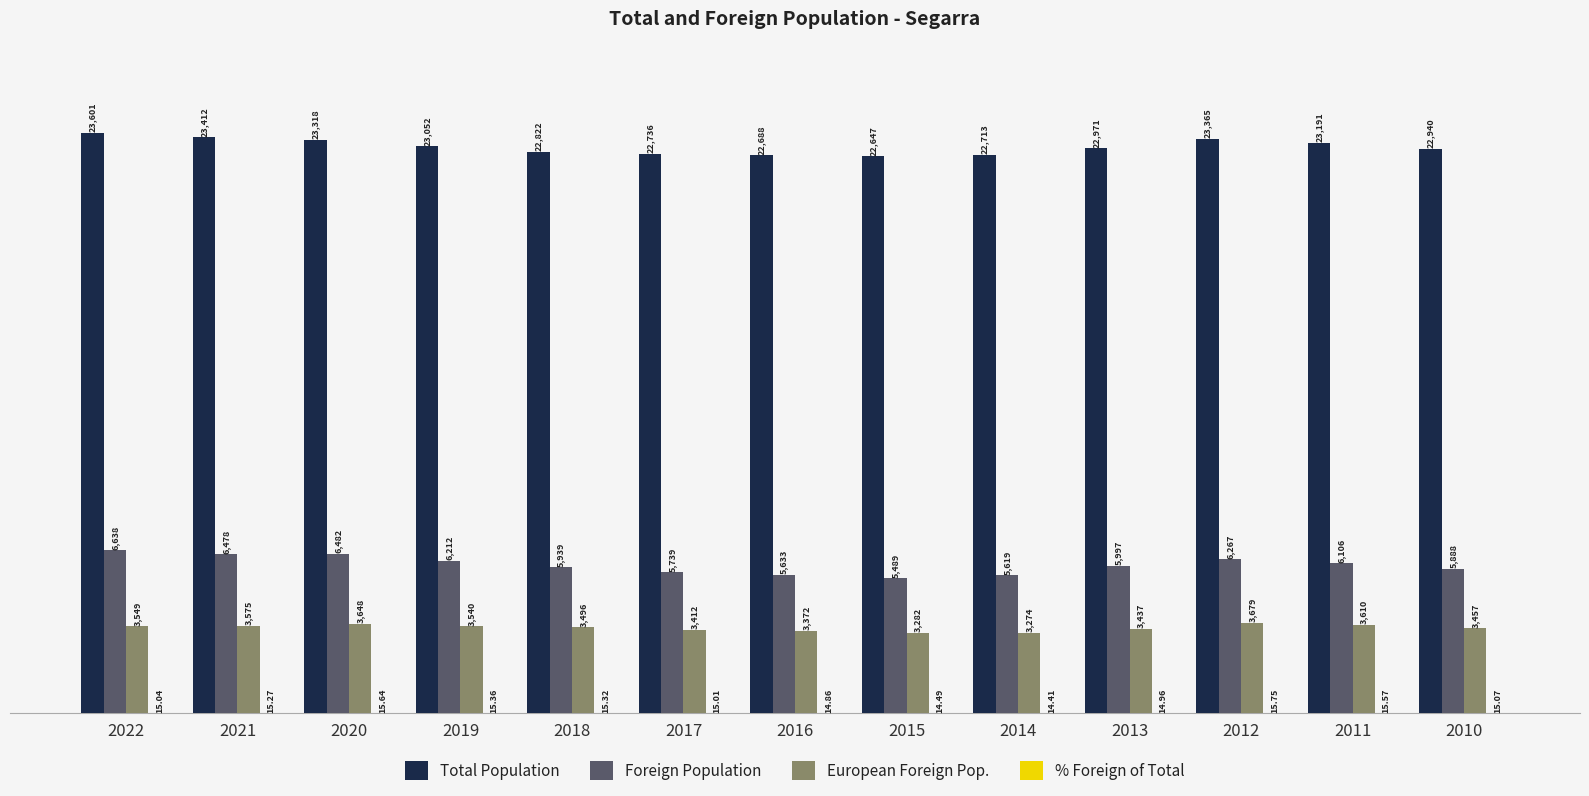

What is the sum of all European Foreign Pop. values?

45331.0